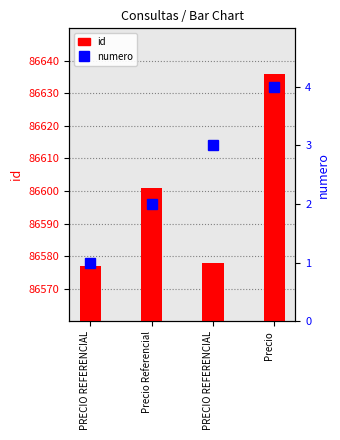

What is the average value of the id series?

86598